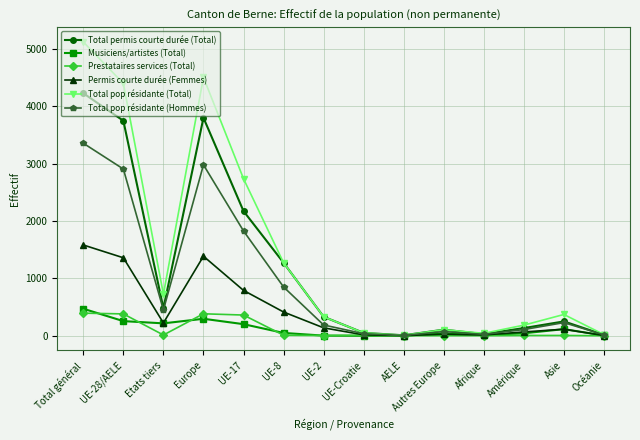

What is the sum of all Musiciens/artistes (Total) values?

1709